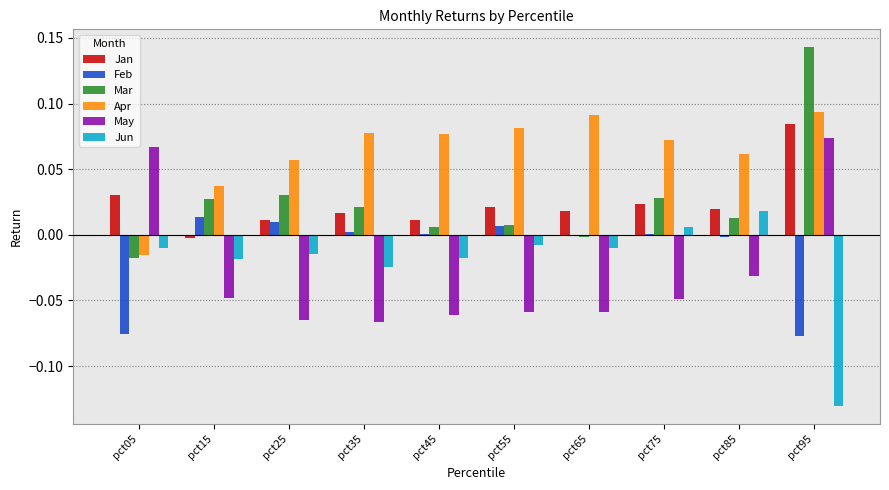

Which series has the largest total across all categories?

Apr